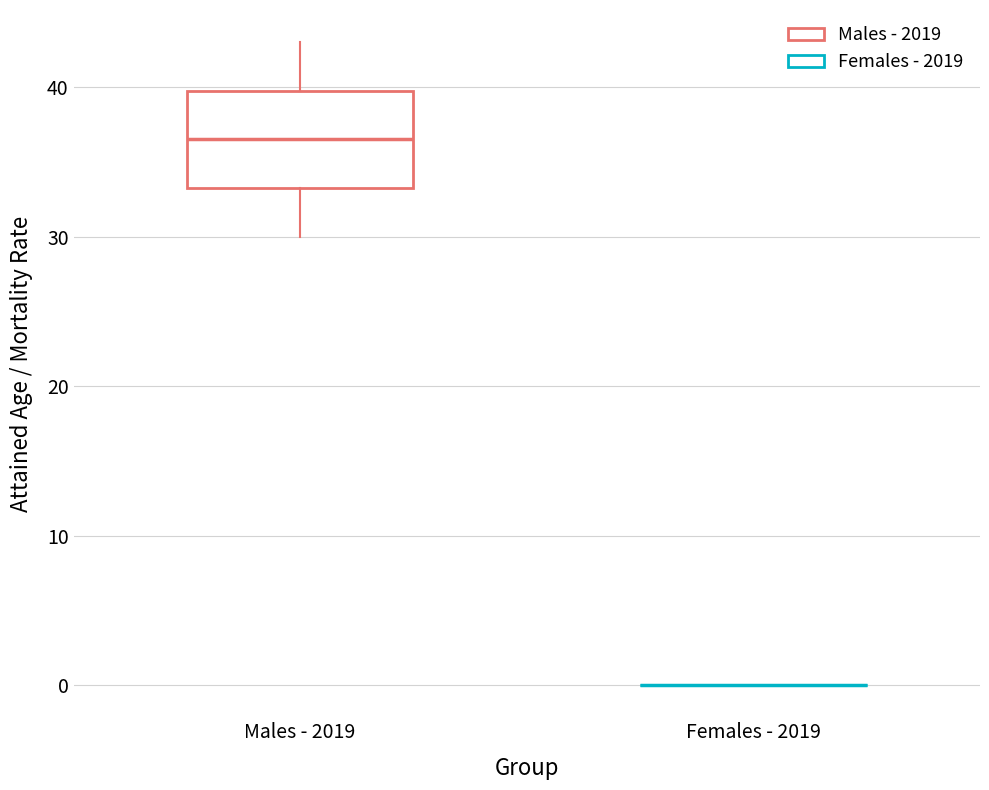

Comparing the boxes themselves (not the whiskers), which one is the tallest?

Males - 2019